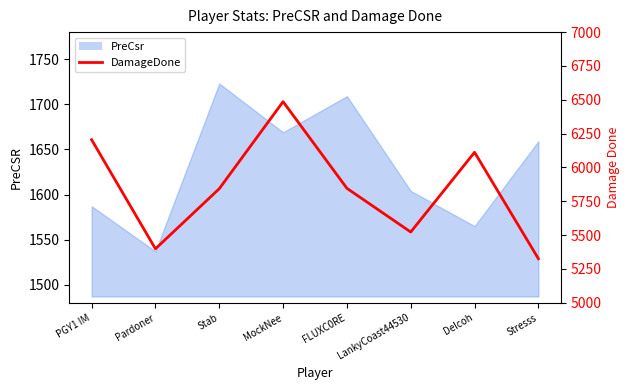

Where is the first local maximum?

MockNee